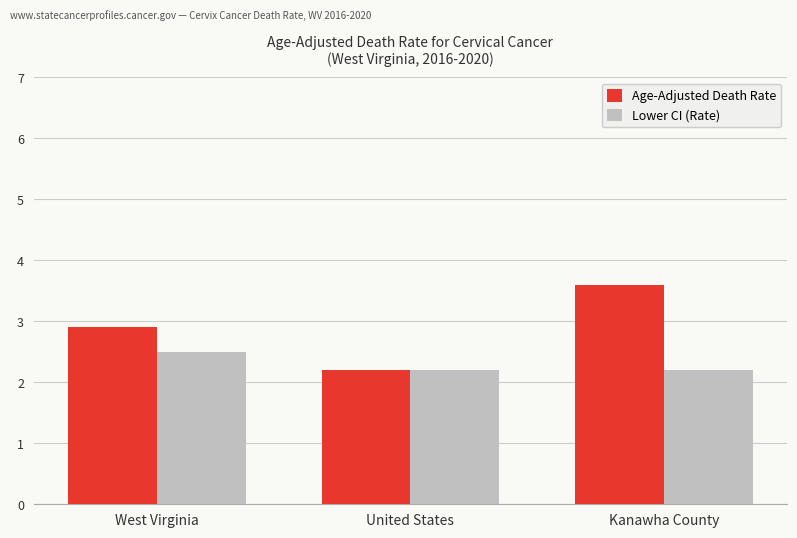

At which category is the sum across all series the highest?

Kanawha County